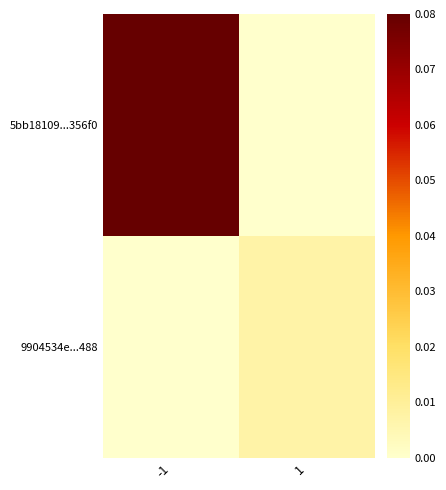

What is the total value across all series at -1?

1.0